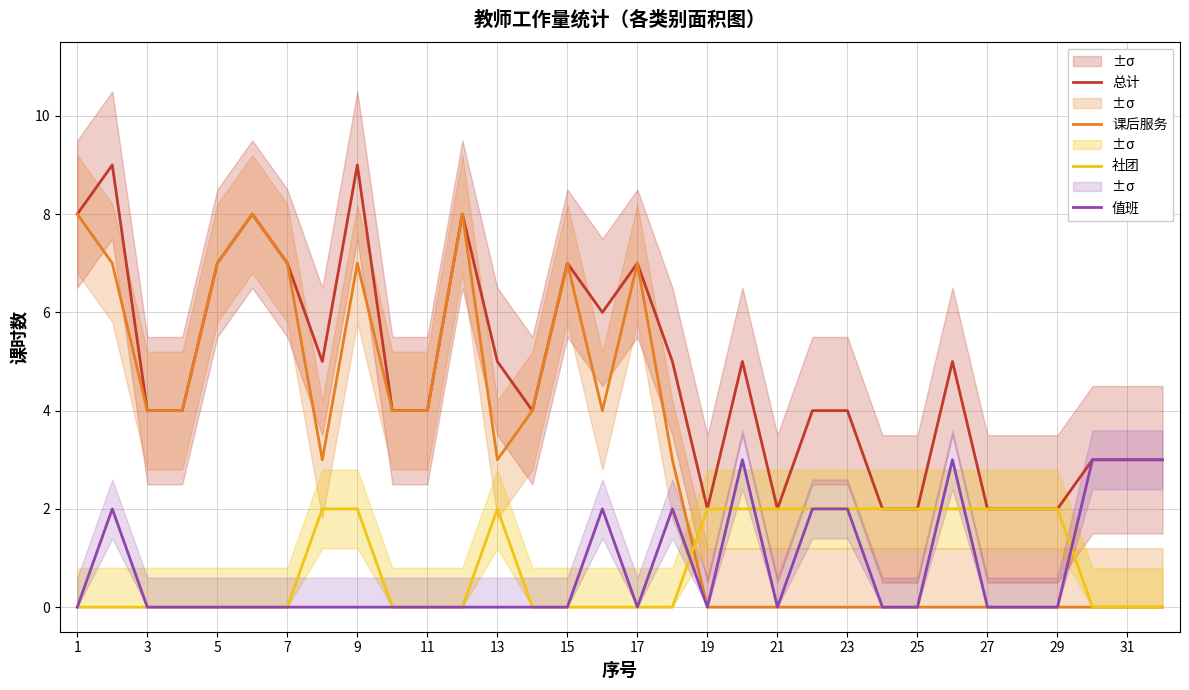

The 值班 series shows 0 at 5. True or false?

True